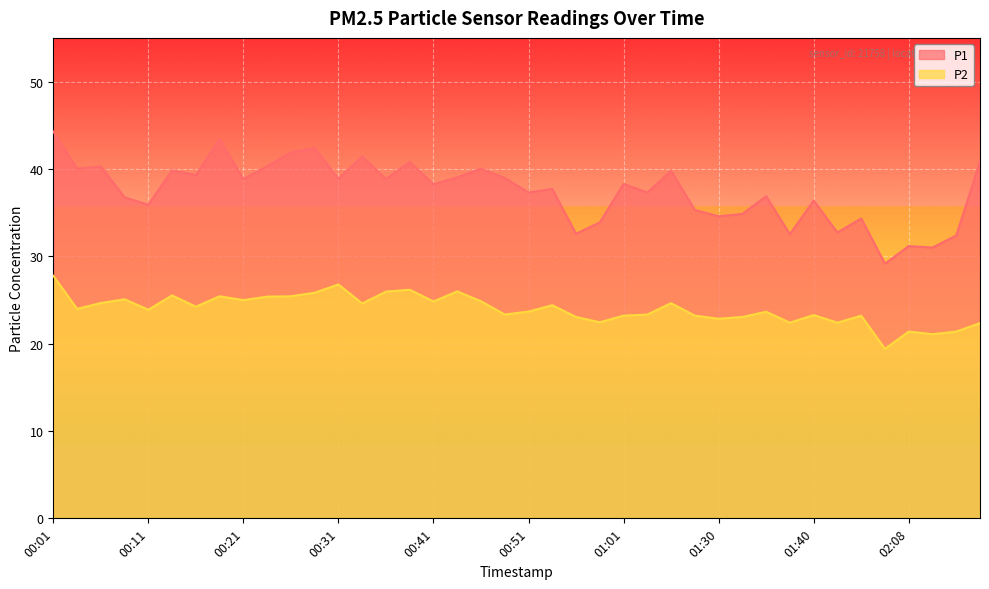

What is the difference between the P2 values at 00:26 and 00:11?

1.5